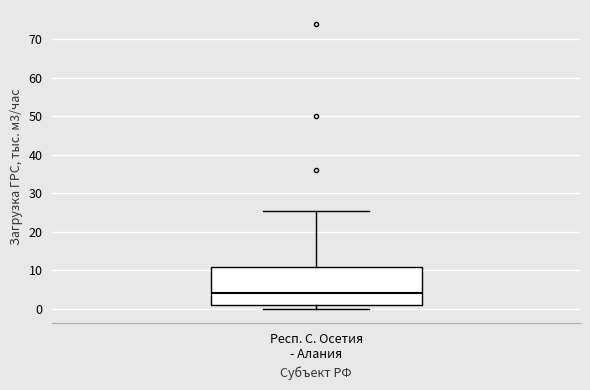

Read this box plot against the y-axis: the position of the median line, the range covered by the box, and the ends of both whiskers. The values are not printed on the chart, so give them approximately, as read against the axis.

median 4, box 1 to 11, whiskers 0 to 26